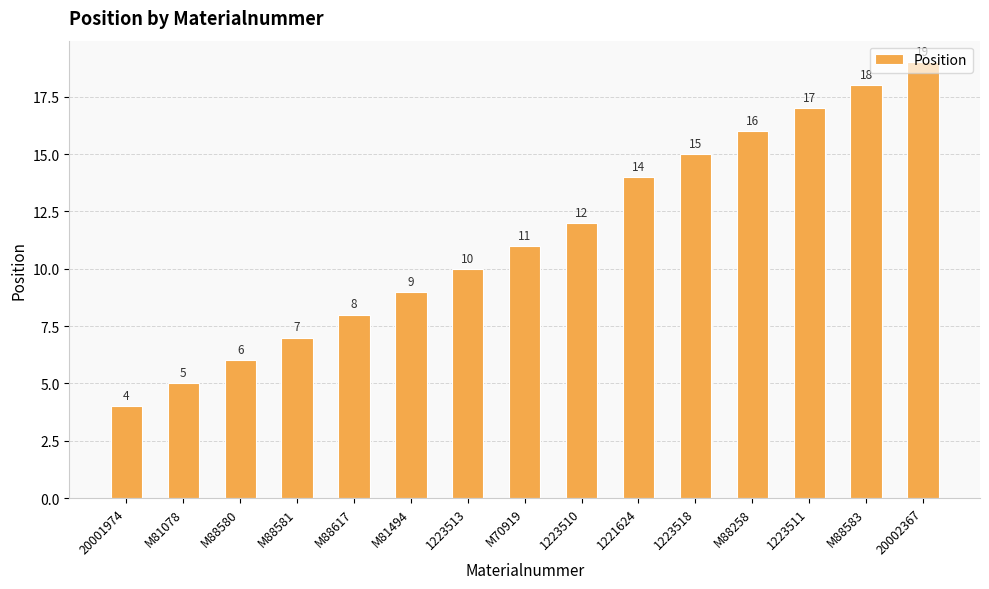

What is the value of the 15th bar from the left?

19